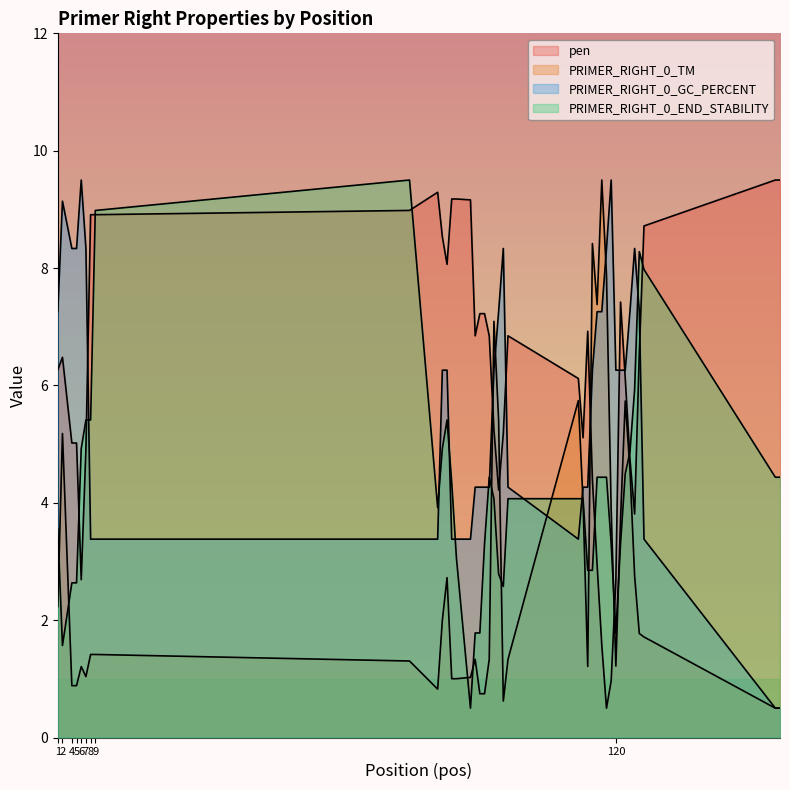

Reading right to left, transcribe all the data shown in this chart.

pen: 155=9.5	154=9.5	126=8.7	125=6.6	124=3.8	123=4.7	122=6.1	121=7.4	120=2.7	119=1.0	118=0.5	117=1.6	116=2.9	115=4.4	114=6.9	113=5.1	112=6.1	97=6.8	96=5.2	95=4.2	94=5.2	93=6.8	92=7.2	91=7.2	90=6.8	89=9.2	86=9.2	85=9.2	84=8.1	83=8.5	82=9.3	76=9.0	9=8.9	8=8.9	7=4.9	6=2.7	5=5.0	4=5.0	2=6.5	1=6.3
PRIMER_RIGHT_0_TM: 155=0.5	154=0.5	126=1.7	125=1.8	124=2.8	123=4.6	122=5.7	121=3.7	120=1.2	119=3.9	118=7.9	117=9.5	116=7.4	115=8.4	114=1.2	113=4.0	112=5.7	97=1.3	96=0.6	95=5.4	94=7.1	93=1.3	92=0.7	91=0.7	90=1.3	89=1.0	86=1.0	85=1.0	84=2.7	83=2.0	82=0.8	76=1.3	9=1.4	8=1.4	7=1.0	6=1.2	5=0.9	4=0.9	2=5.2	1=2.2
PRIMER_RIGHT_0_GC_PERCENT: 155=0.5	154=0.5	126=3.4	125=7.3	124=8.3	123=7.3	122=6.3	121=6.3	120=6.3	119=9.5	118=8.3	117=7.3	116=7.3	115=6.3	114=4.3	113=4.3	112=3.4	97=4.3	96=8.3	95=7.3	94=6.3	93=4.3	92=4.3	91=4.3	90=4.3	89=3.4	86=3.4	85=3.4	84=6.3	83=6.3	82=3.4	76=3.4	9=3.4	8=3.4	7=8.3	6=9.5	5=8.3	4=8.3	2=9.1	1=7.3
PRIMER_RIGHT_0_END_STABILITY: 155=4.4	154=4.4	126=8.0	125=8.3	124=5.9	123=4.9	122=4.5	121=3.3	120=1.8	119=3.3	118=4.4	117=4.4	116=4.4	115=2.8	114=2.8	113=4.1	112=4.1	97=4.1	96=2.6	95=2.8	94=4.1	93=4.4	92=3.3	91=1.8	90=1.8	89=0.5	86=3.1	85=4.3	84=5.4	83=4.9	82=3.9	76=9.5	9=9.0	8=5.4	7=5.4	6=4.9	5=2.6	4=2.6	2=1.6	1=3.6